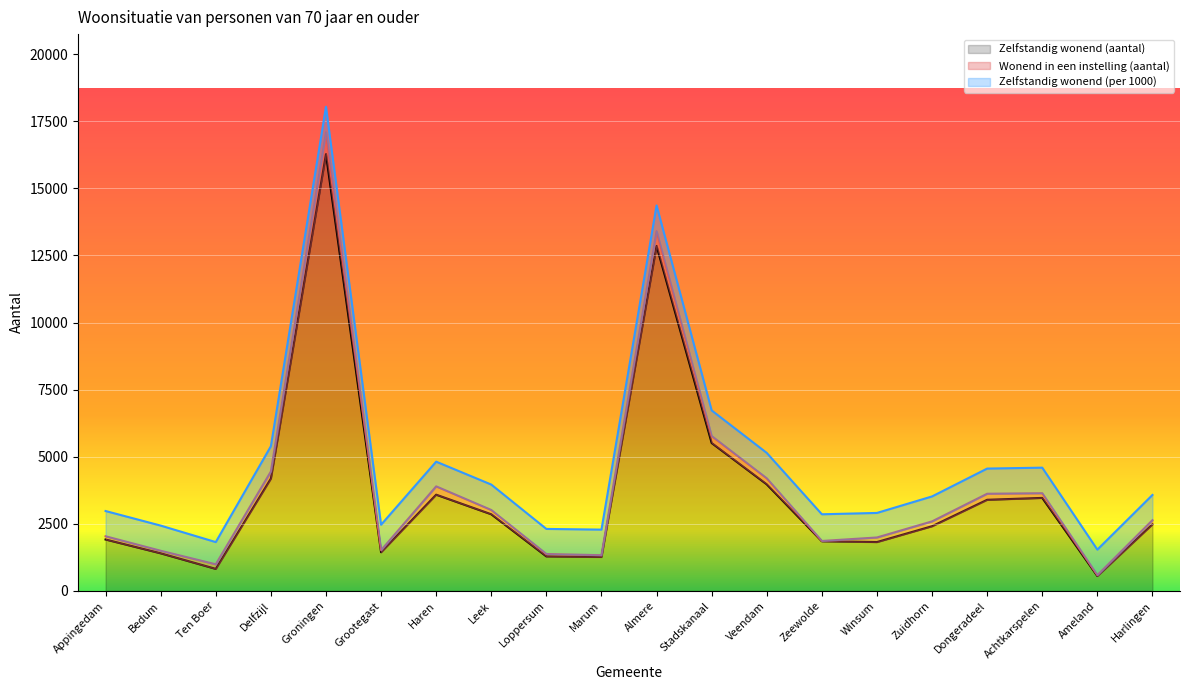

Where does the Zelfstandig wonend (per 1000) series first go above 947?

Groningen